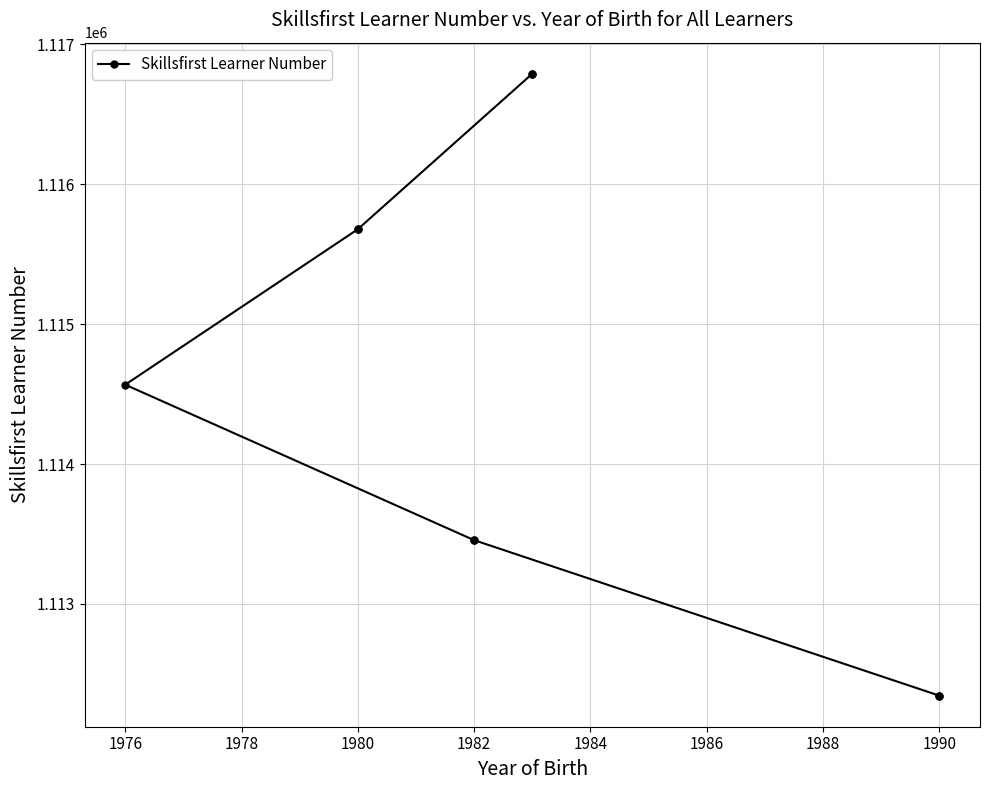

What is the average value?

1114567